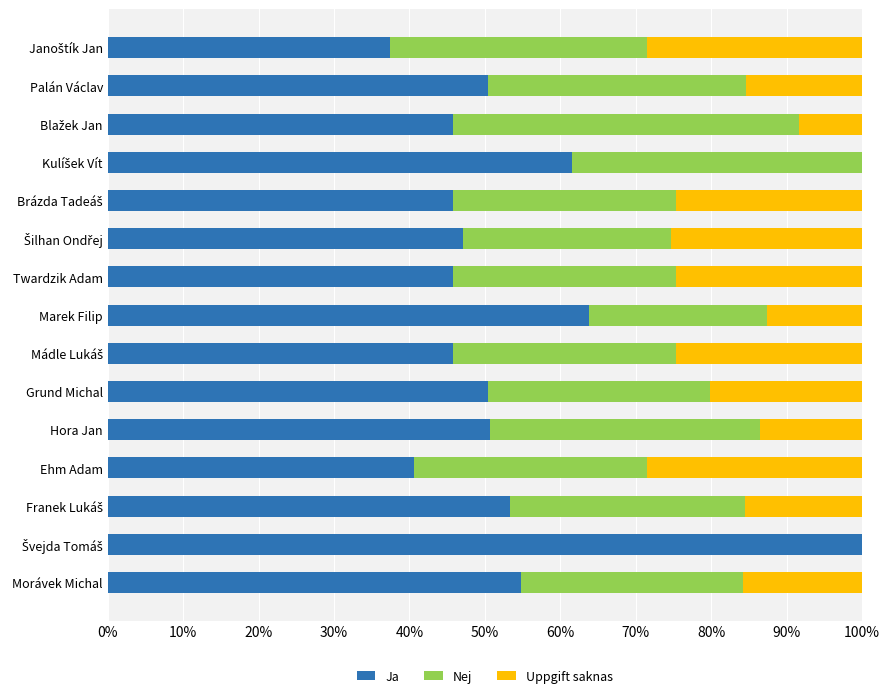

What is the total value across all series at Hora Jan?

100.0